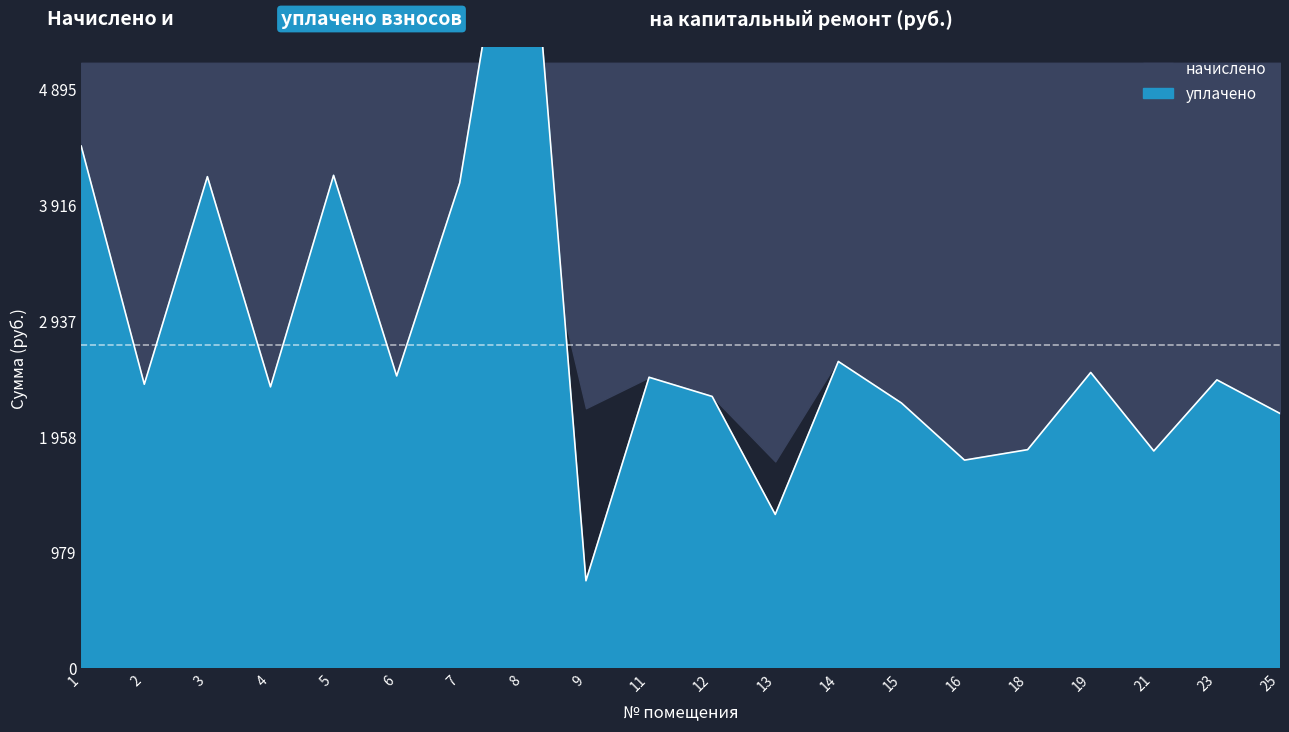

List the labels in order of value, smallest first.

9, 13, 16, 21, 18, 25, 15, 12, 4, 2, 23, 11, 6, 19, 14, 7, 3, 5, 1, 8